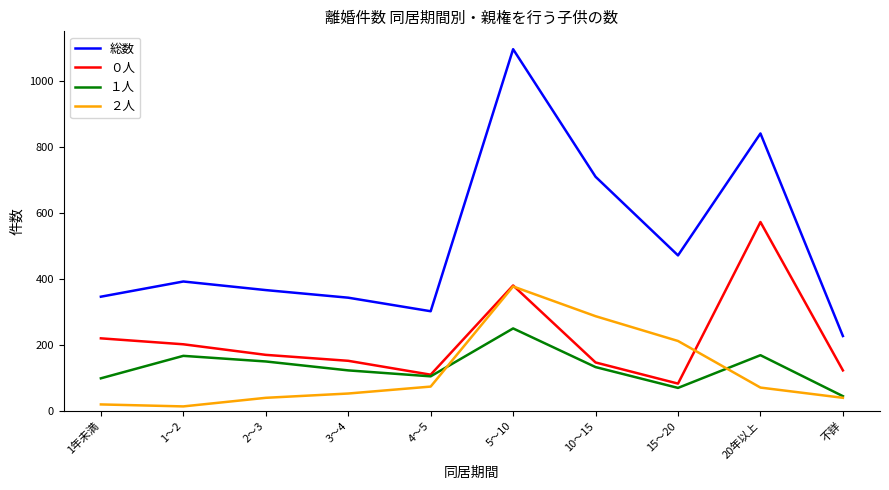

What is the difference between the maximum and minimum values in the 総数 series?

868